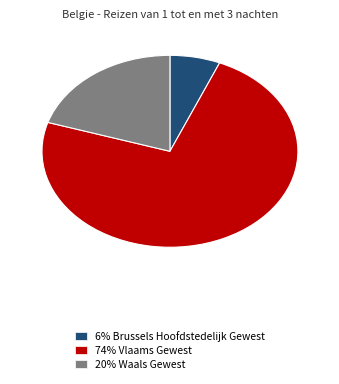

Rank the categories by value from lowest to highest.

6% Brussels Hoofdstedelijk Gewest, 20% Waals Gewest, 74% Vlaams Gewest